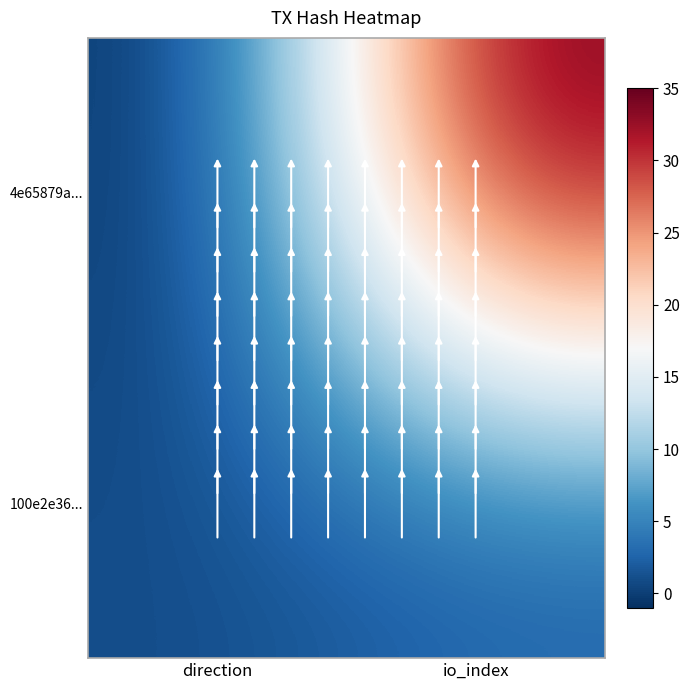

List the series in order of their peak value, lowest first.

100e2e36..., 4e65879a...